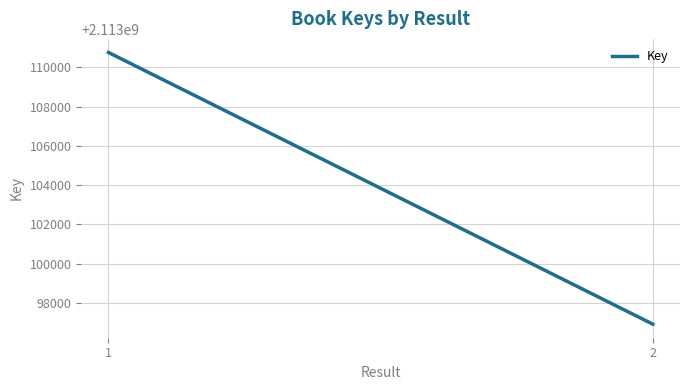

At which label is the value closest to 2113103833?

1